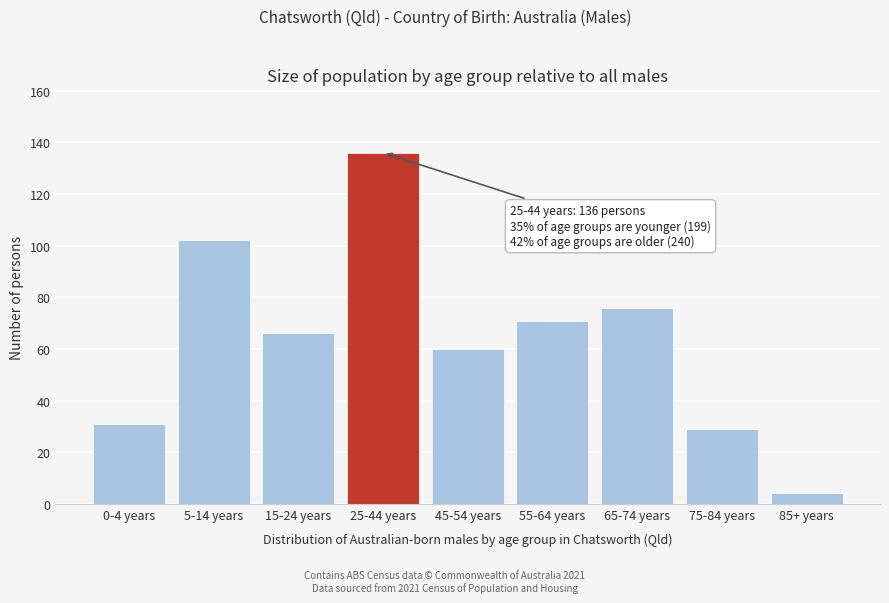

Reading right to left, what are all the values shown in this chart?

85+ years=4	75-84 years=29	65-74 years=76	55-64 years=71	45-54 years=60	25-44 years=136	15-24 years=66	5-14 years=102	0-4 years=31